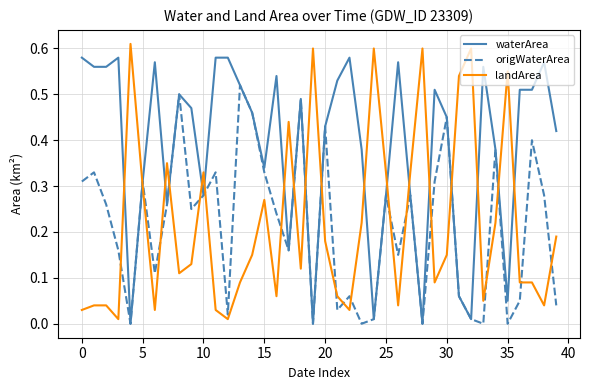

How many intersections are there between waterArea and landArea?

18